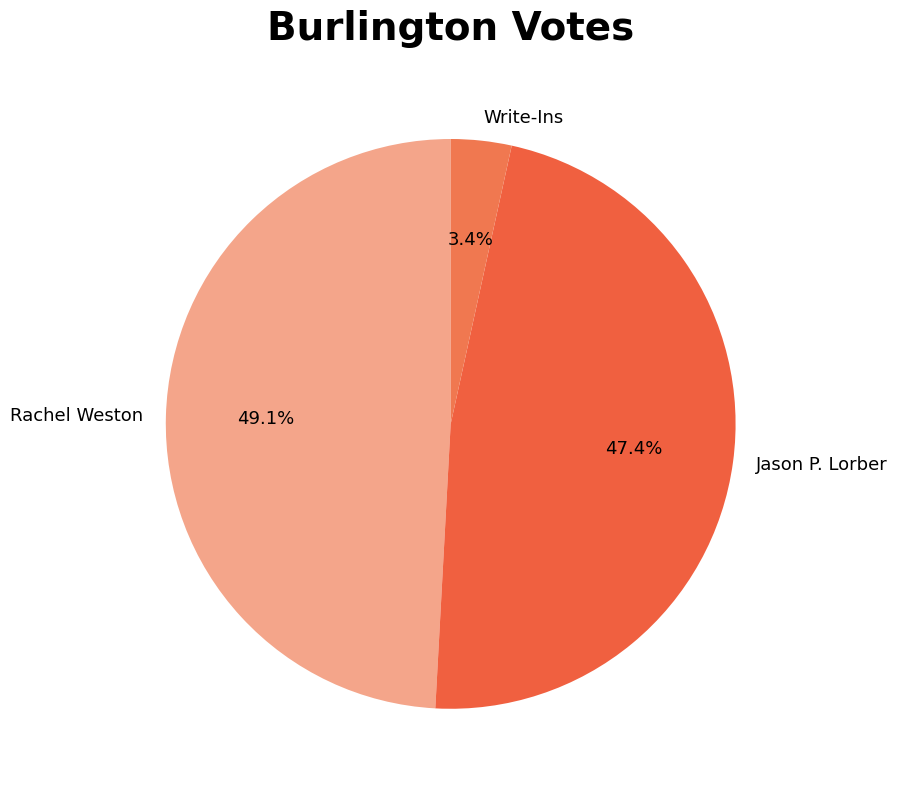

Is there any slice that represents more than half of the pie?

No